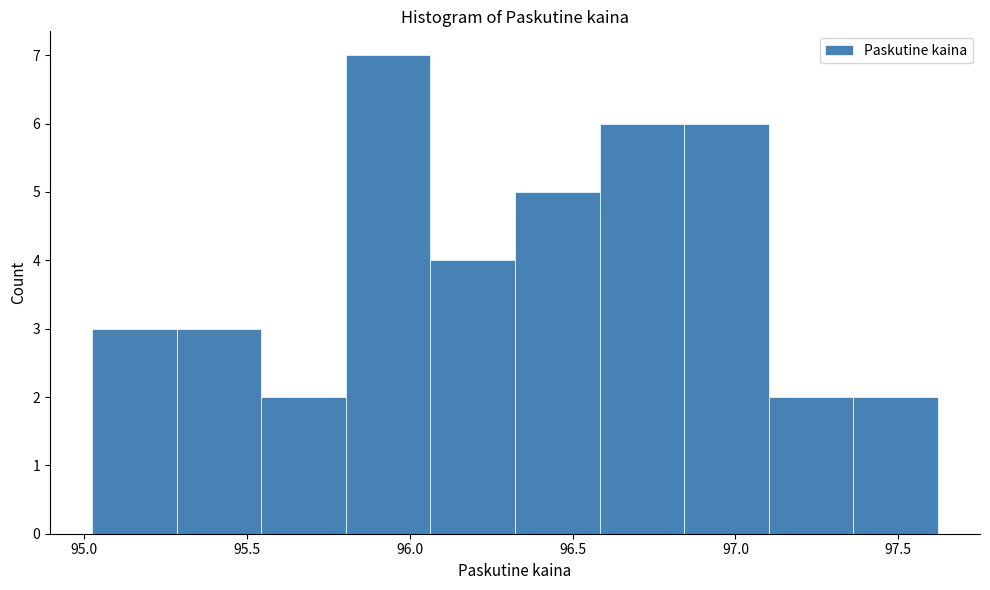

Reading left to right, list every bar in this chart as the range it spans on the x-axis followed by its height. Neither the bar edges nor the heights are printed on the chart, so give them approximately, as read against the axes.

95.00 to 95.30: 3
95.30 to 95.55: 3
95.55 to 95.80: 2
95.80 to 96.05: 7
96.05 to 96.30: 4
96.30 to 96.60: 5
96.60 to 96.85: 6
96.85 to 97.10: 6
97.10 to 97.35: 2
97.35 to 97.60: 2